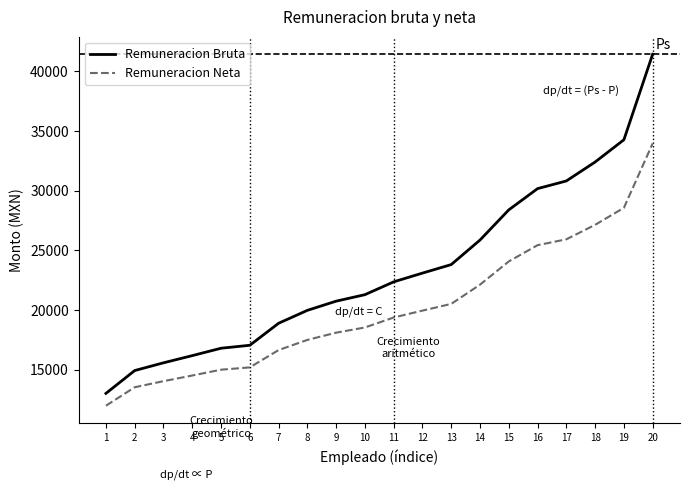

What are all the series names shown in the legend?

Remuneracion Bruta, Remuneracion Neta